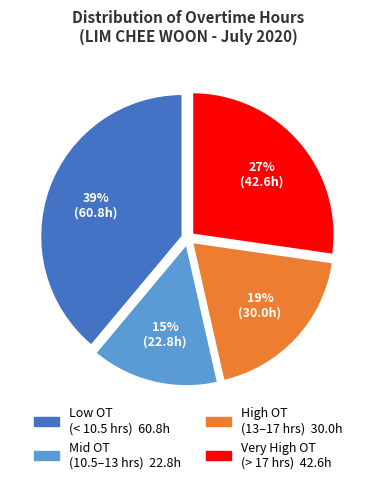

How many segments does this pie chart have?

4